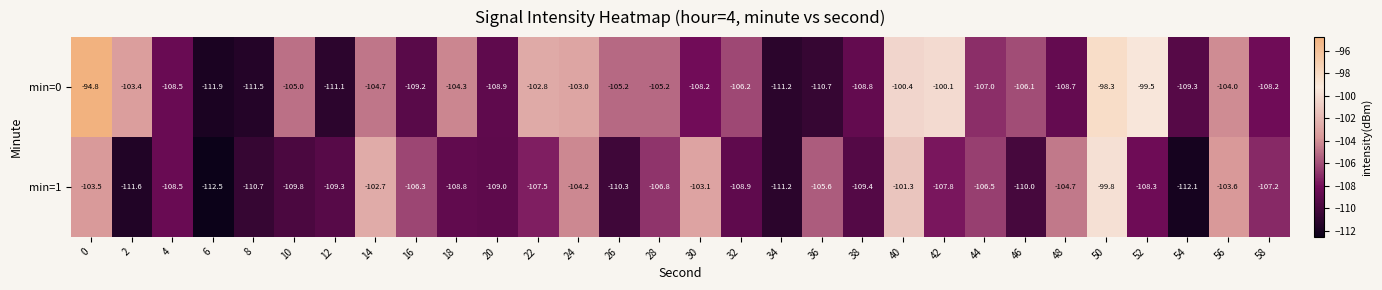

Which series has the largest total across all categories?

min=0